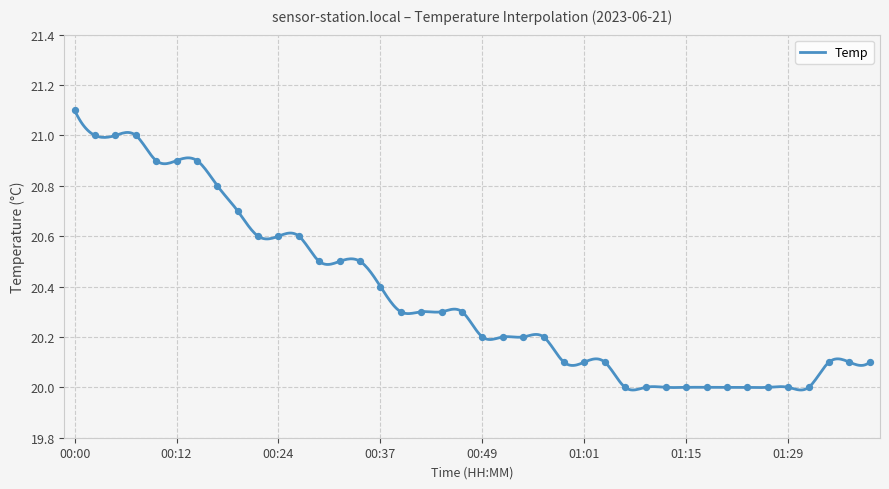

What is the change in value from 00:05 to 00:24?

-0.4